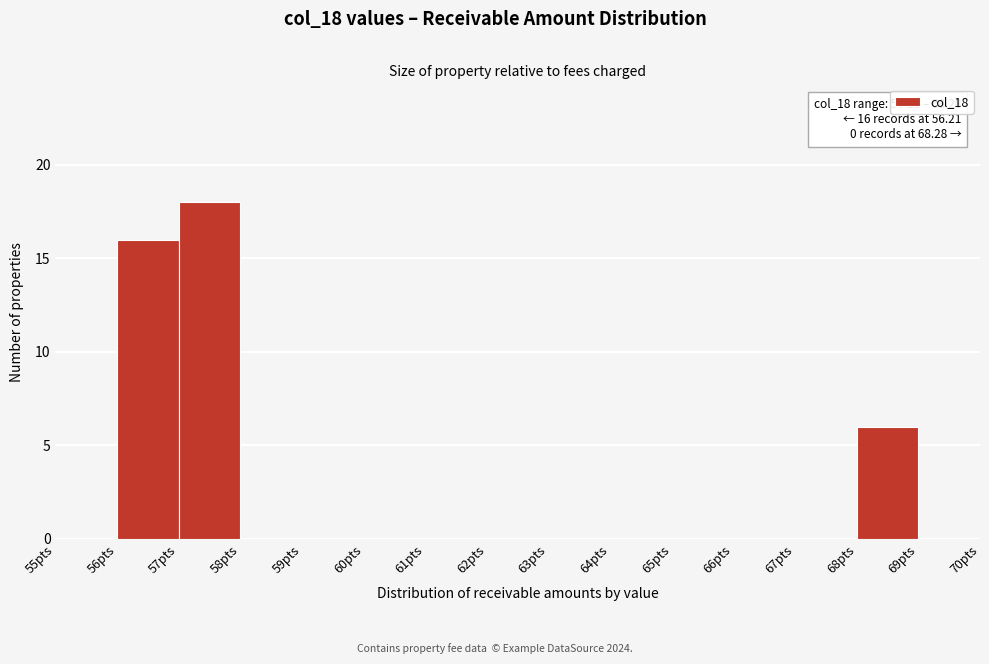

Over which range of the x-axis is the bar tallest?

57 to 58